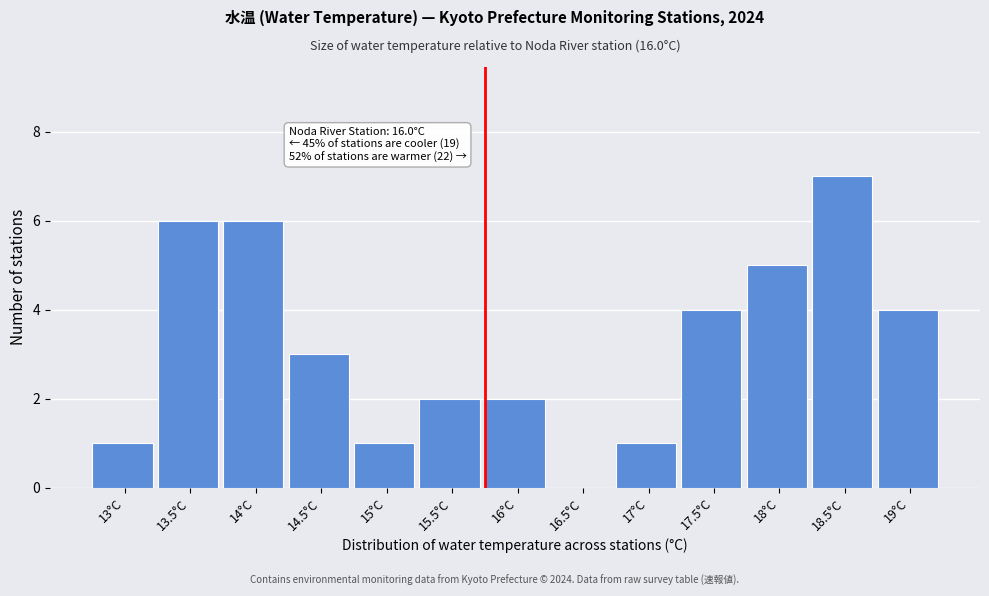

Reading right to left, list all the values displayed in this chart.

19°C=4	18.5°C=7	18°C=5	17.5°C=4	17°C=1	16.5°C=0	16°C=2	15.5°C=2	15°C=1	14.5°C=3	14°C=6	13.5°C=6	13°C=1